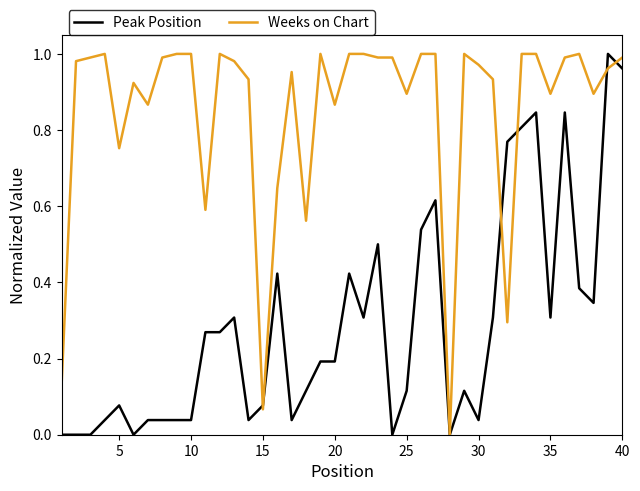

Which series has the largest total across all categories?

Weeks on Chart